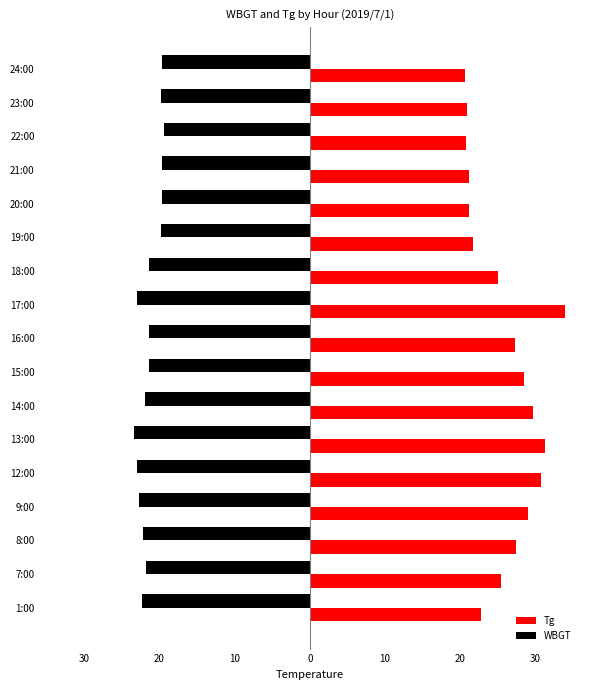

What is the minimum value for Tg?

20.6